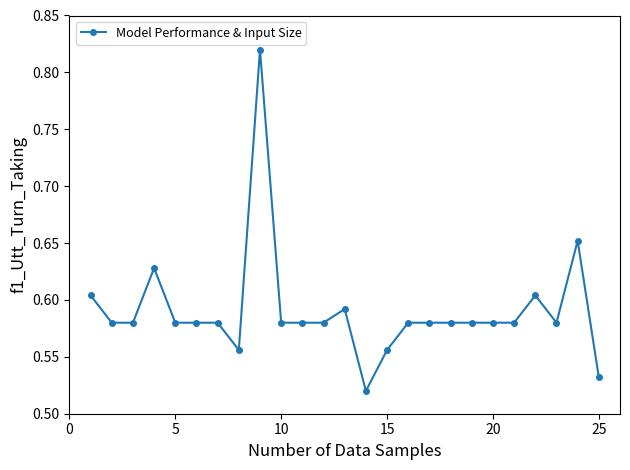

True or false: there are more than 0 points higher than both neighbors.

True